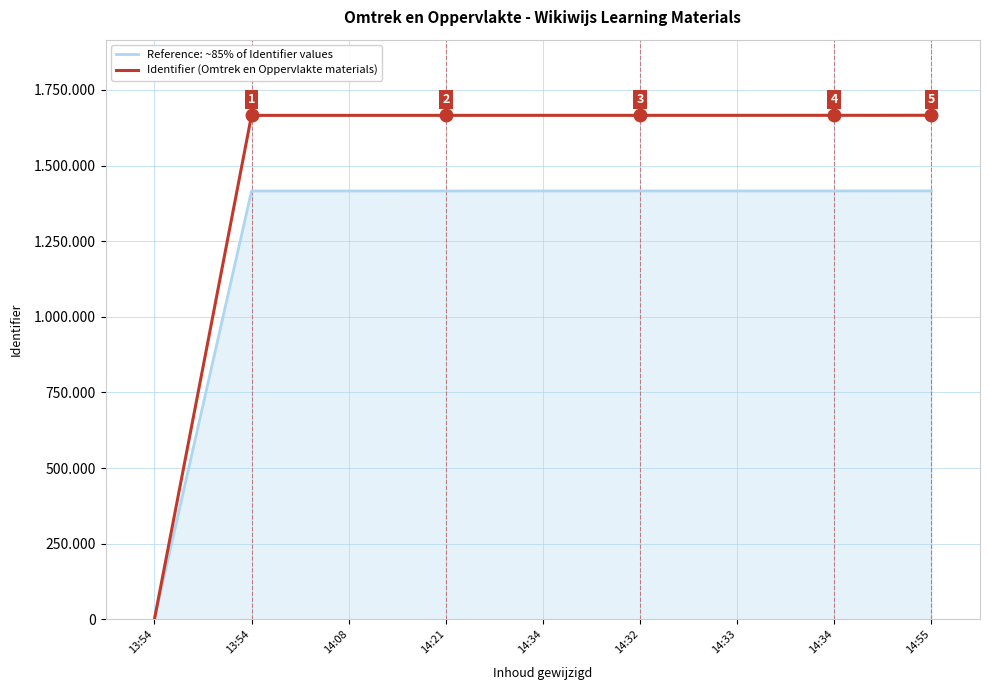

What is the difference between the maximum and minimum values in the Reference: ~85% of Identifier values series?

1416419.6